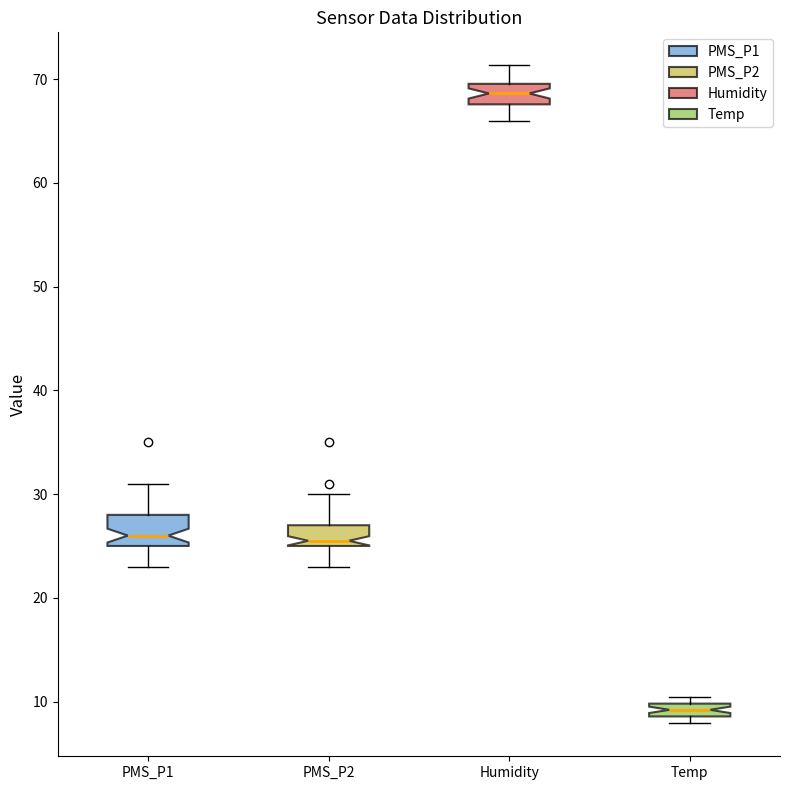

Comparing the boxes themselves (not the whiskers), which one is the tallest?

PMS_P1